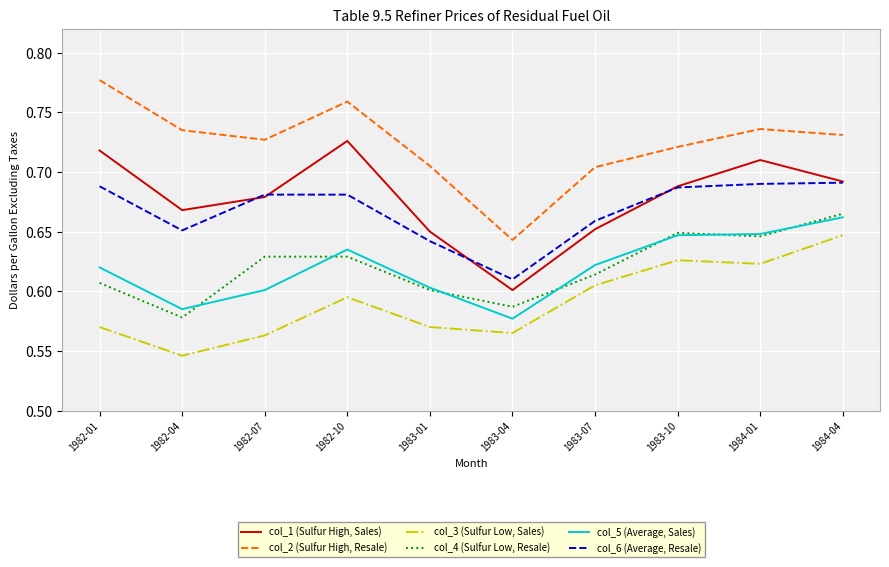

What is the difference between the second highest and minimum values in the col_4 (Sulfur Low, Resale) series?

0.1